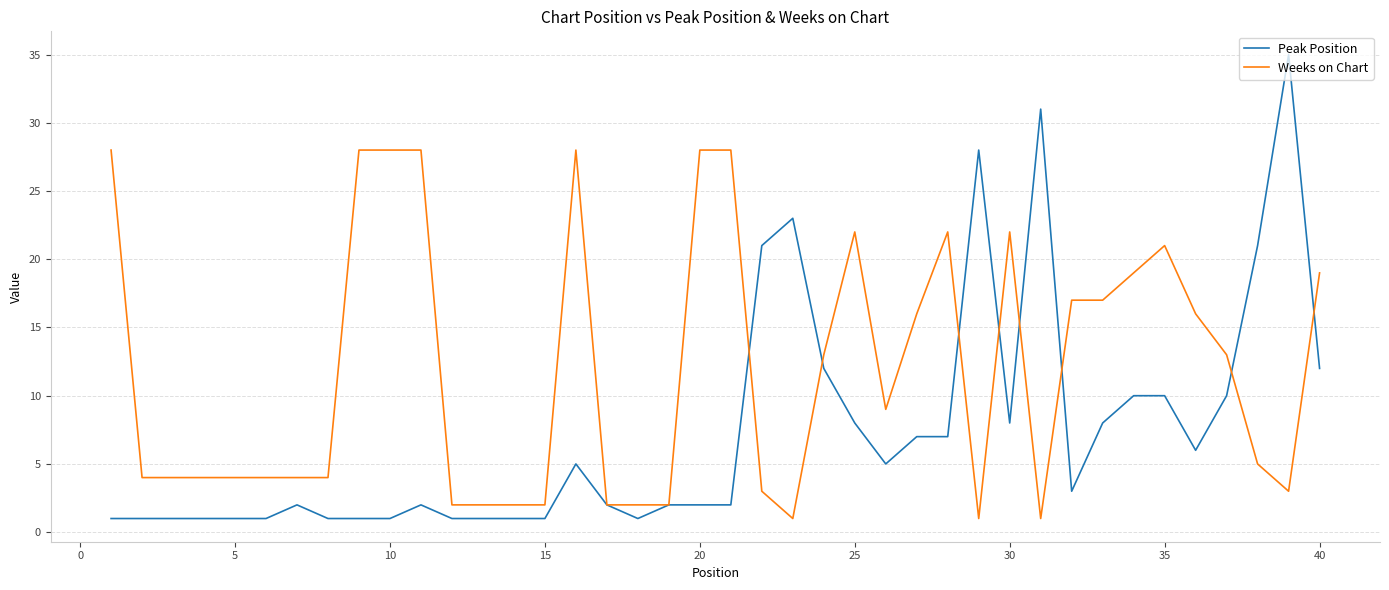

What are all the series names shown in the legend?

Peak Position, Weeks on Chart